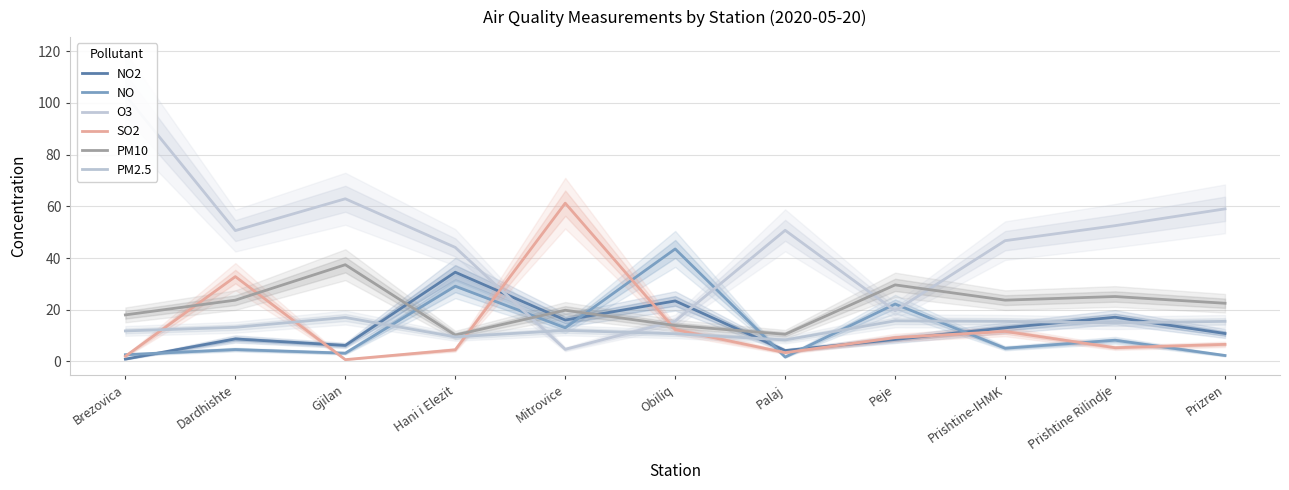

Reading left to right, transcribe all the data shown in this chart.

NO2: Brezovica=0.9	Dardhishte=8.7	Gjilan=6.2	Hani i Elezit=34.5	Mitrovice=16.0	Obiliq=23.4	Palaj=4.2	Peje=8.5	Prishtine-IHMK=13.0	Prishtine Rilindje=17.1	Prizren=10.8
NO: Brezovica=2.6	Dardhishte=4.6	Gjilan=3.2	Hani i Elezit=29.1	Mitrovice=13.0	Obiliq=43.5	Palaj=1.7	Peje=22.2	Prishtine-IHMK=5.1	Prishtine Rilindje=8.2	Prizren=2.3
O3: Brezovica=103.0	Dardhishte=50.6	Gjilan=62.9	Hani i Elezit=44.1	Mitrovice=4.7	Obiliq=15.6	Palaj=50.7	Peje=19.6	Prishtine-IHMK=46.7	Prishtine Rilindje=52.5	Prizren=59.0
SO2: Brezovica=2.0	Dardhishte=32.8	Gjilan=0.7	Hani i Elezit=4.5	Mitrovice=61.2	Obiliq=12.3	Palaj=3.4	Peje=9.2	Prishtine-IHMK=11.6	Prishtine Rilindje=5.3	Prizren=6.6
PM10: Brezovica=18.0	Dardhishte=23.7	Gjilan=37.4	Hani i Elezit=10.2	Mitrovice=19.8	Obiliq=13.9	Palaj=10.5	Peje=29.6	Prishtine-IHMK=23.7	Prishtine Rilindje=25.1	Prizren=22.5
PM2.5: Brezovica=11.8	Dardhishte=13.2	Gjilan=17.0	Hani i Elezit=9.5	Mitrovice=12.0	Obiliq=10.7	Palaj=8.3	Peje=15.7	Prishtine-IHMK=15.5	Prishtine Rilindje=14.9	Prizren=15.5